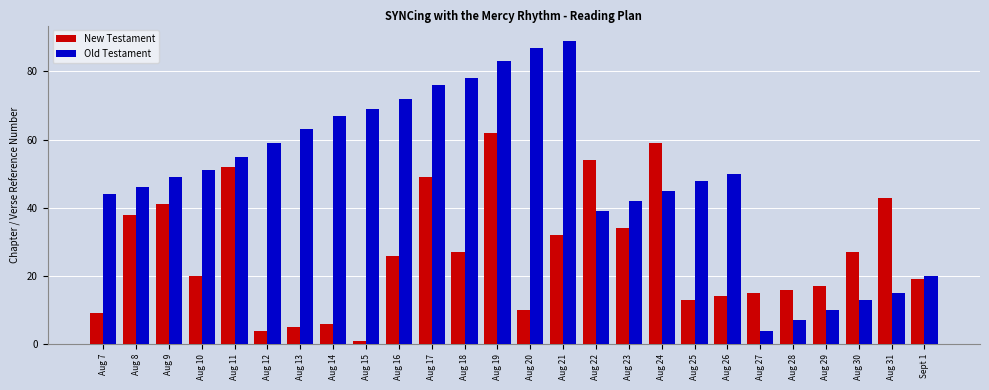

Which label corresponds to the largest value in the chart?

Aug 21